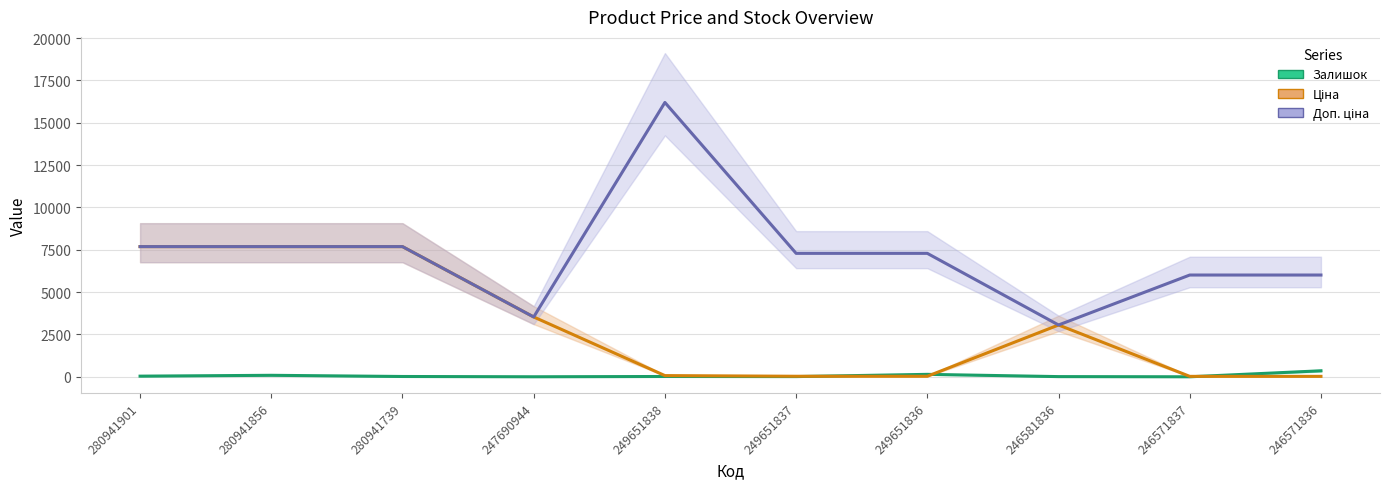

How many values in the Доп. ціна series are below 7290?

4